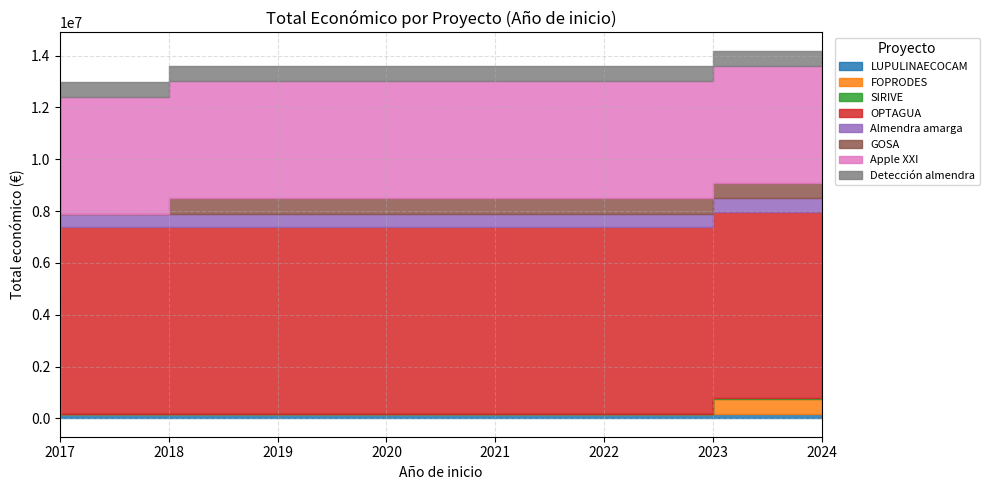

What is the difference between the maximum and minimum values?

7163636